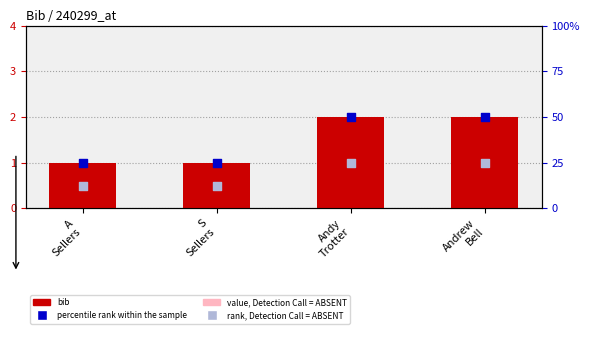

At how many categories does at least one series exceed 25?

2